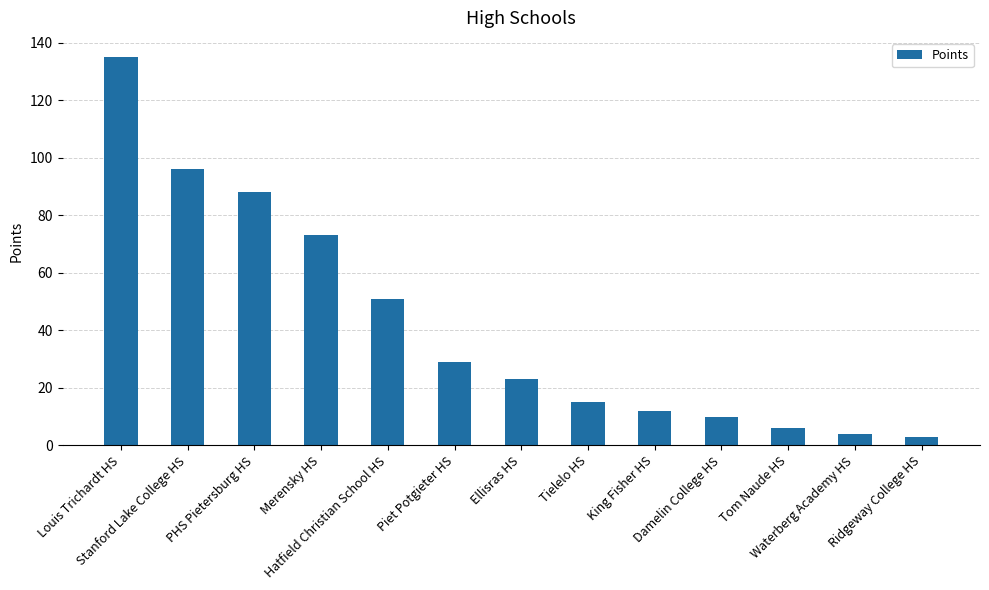

How many series are shown in this chart?

1